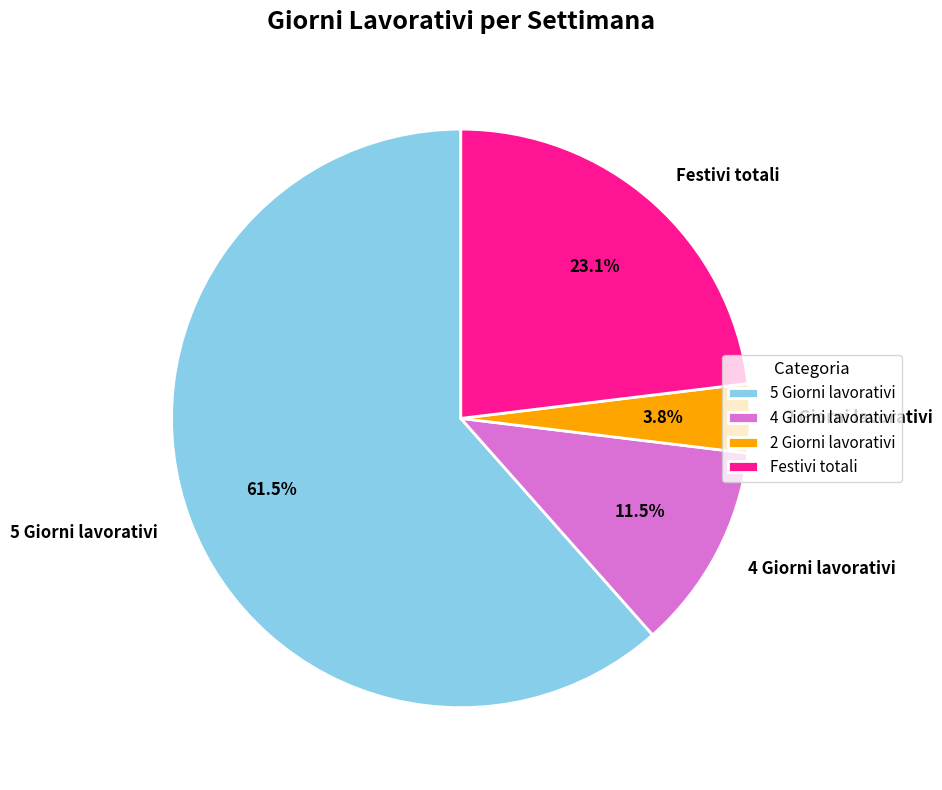

What is the largest slice in the pie chart?

5 Giorni lavorativi